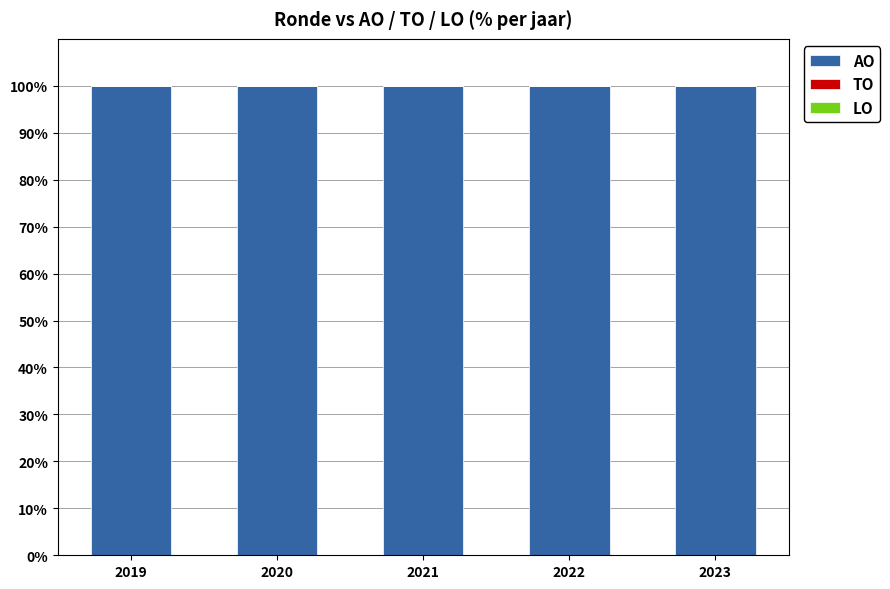

At which category is the sum across all series the highest?

2019